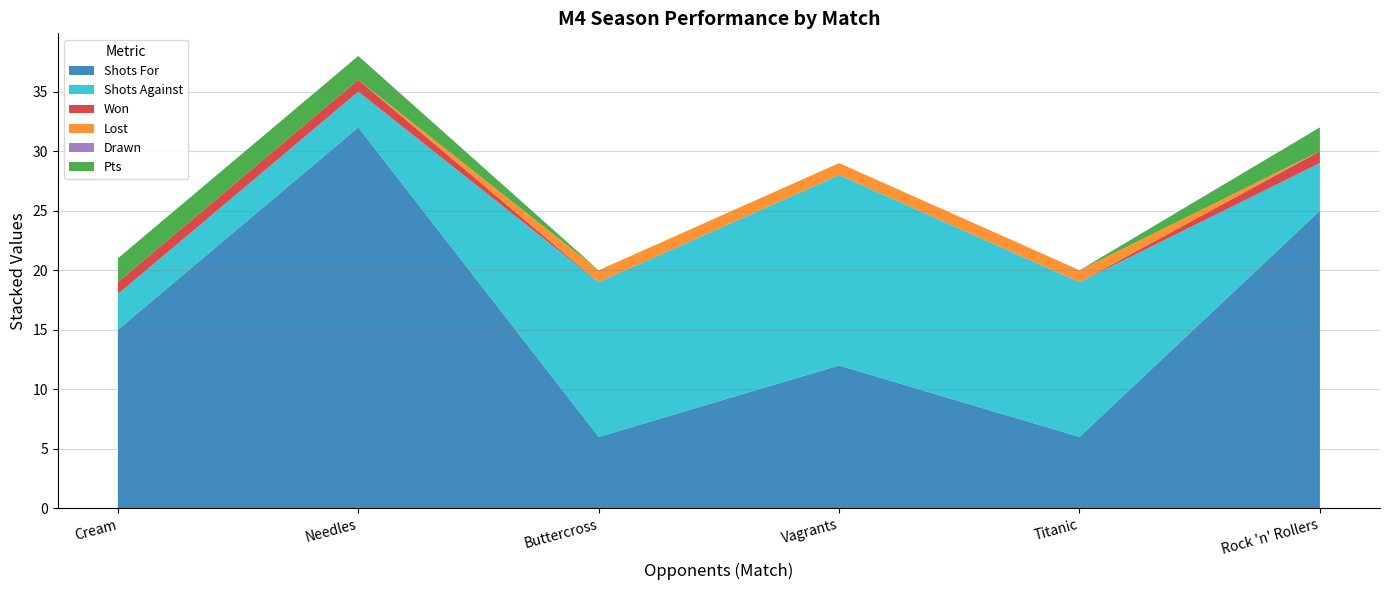

Reading right to left, list all the values displayed in this chart.

Shots For: 25	6	12	6	32	15
Shots Against: 4	13	16	13	3	3
Won: 1	0	0	0	1	1
Lost: 0	1	1	1	0	0
Drawn: 0	0	0	0	0	0
Pts: 2	0	0	0	2	2